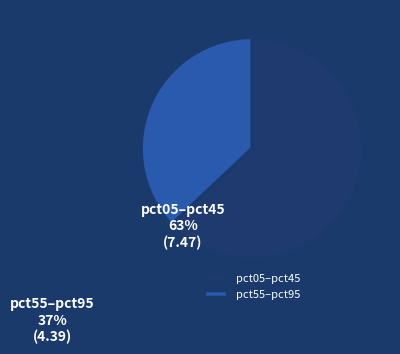

Rank the categories by value from highest to lowest.

pct05–pct45, pct55–pct95